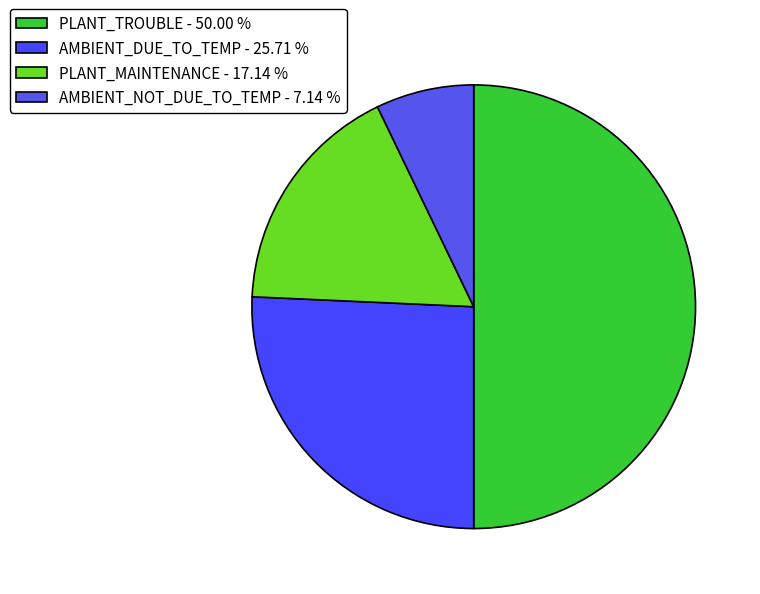

How many slices are in this pie chart?

4